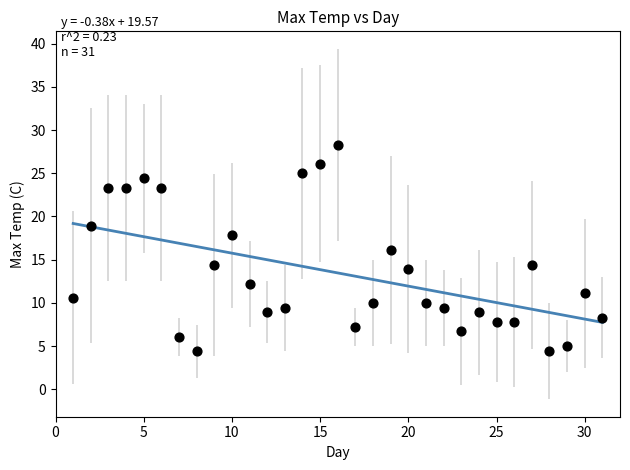

What is the range of X values (max minus min)?

30.0